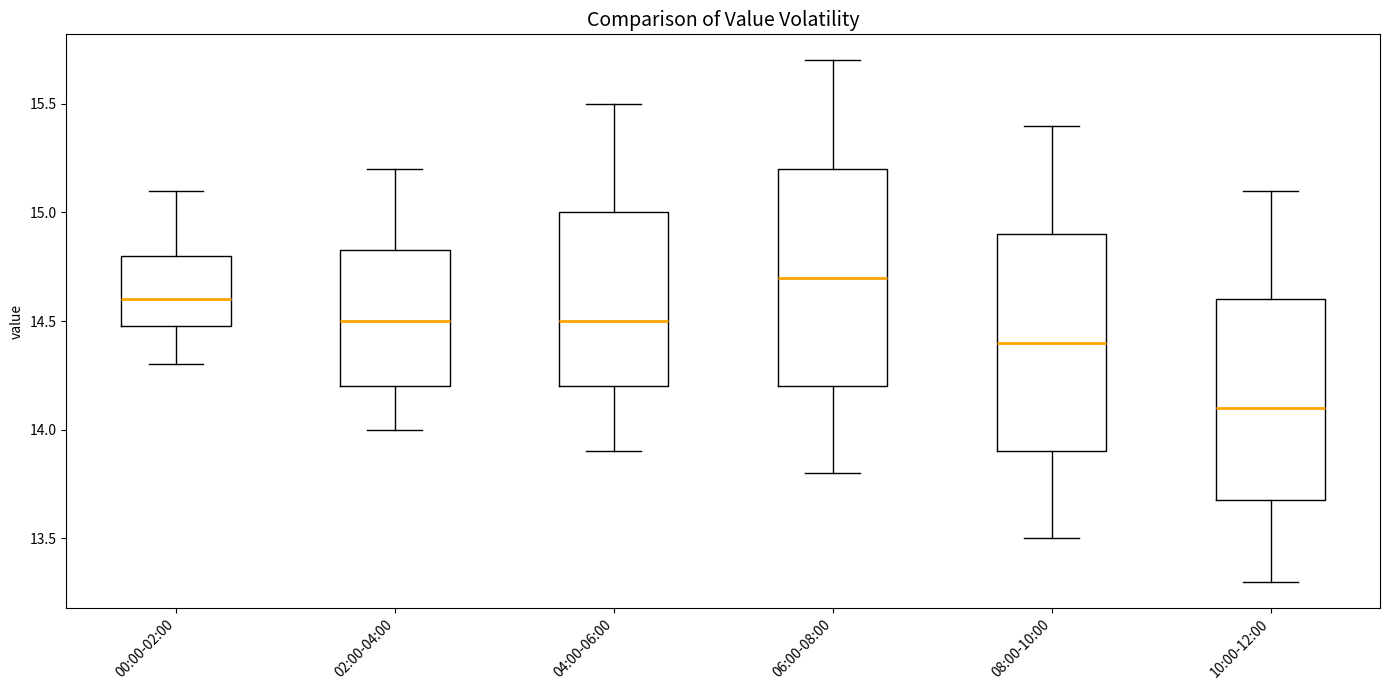

Which box's median line is the highest?

06:00-08:00